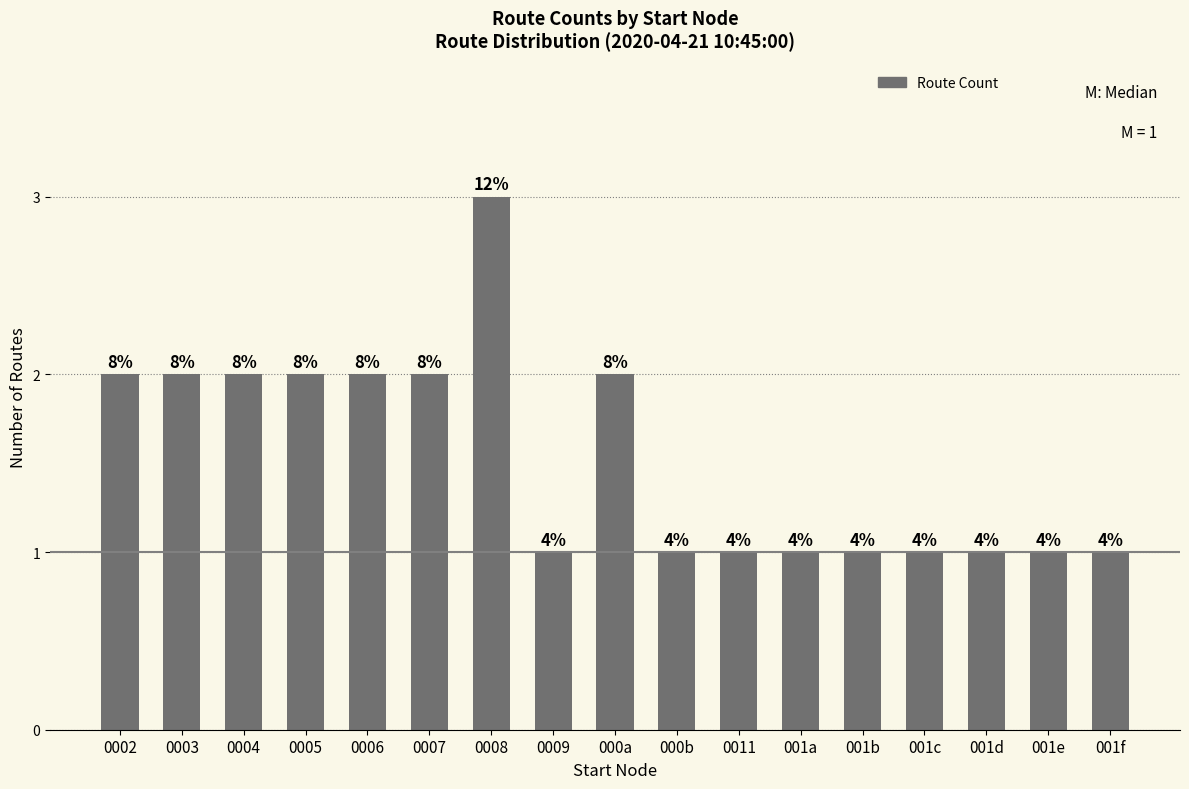

True or false: the data shows 1 at 001d.

True